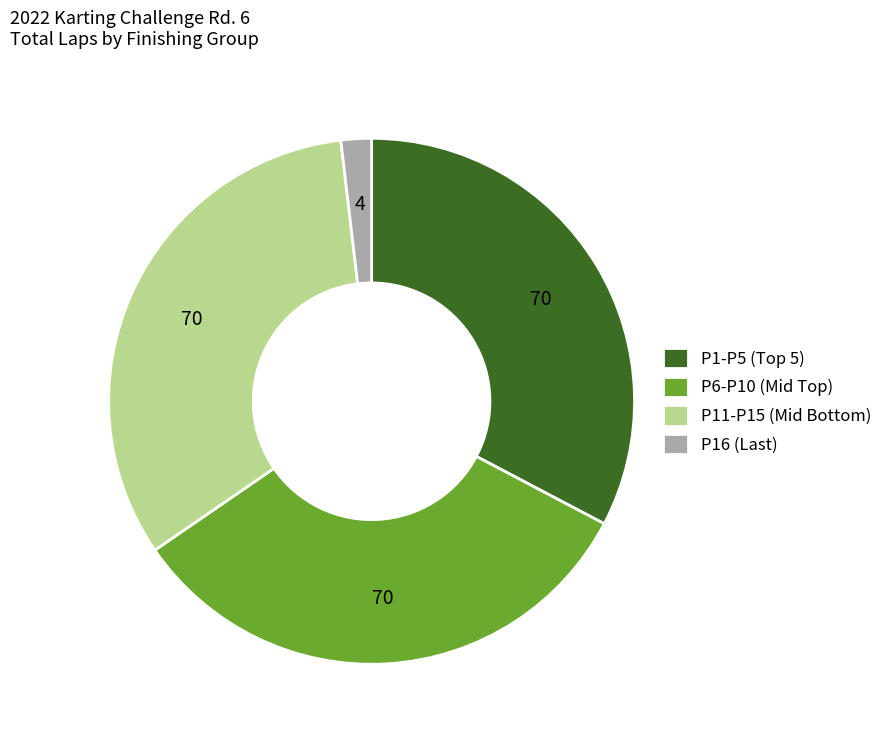

What is the smallest slice in the pie chart?

P16 (Last)